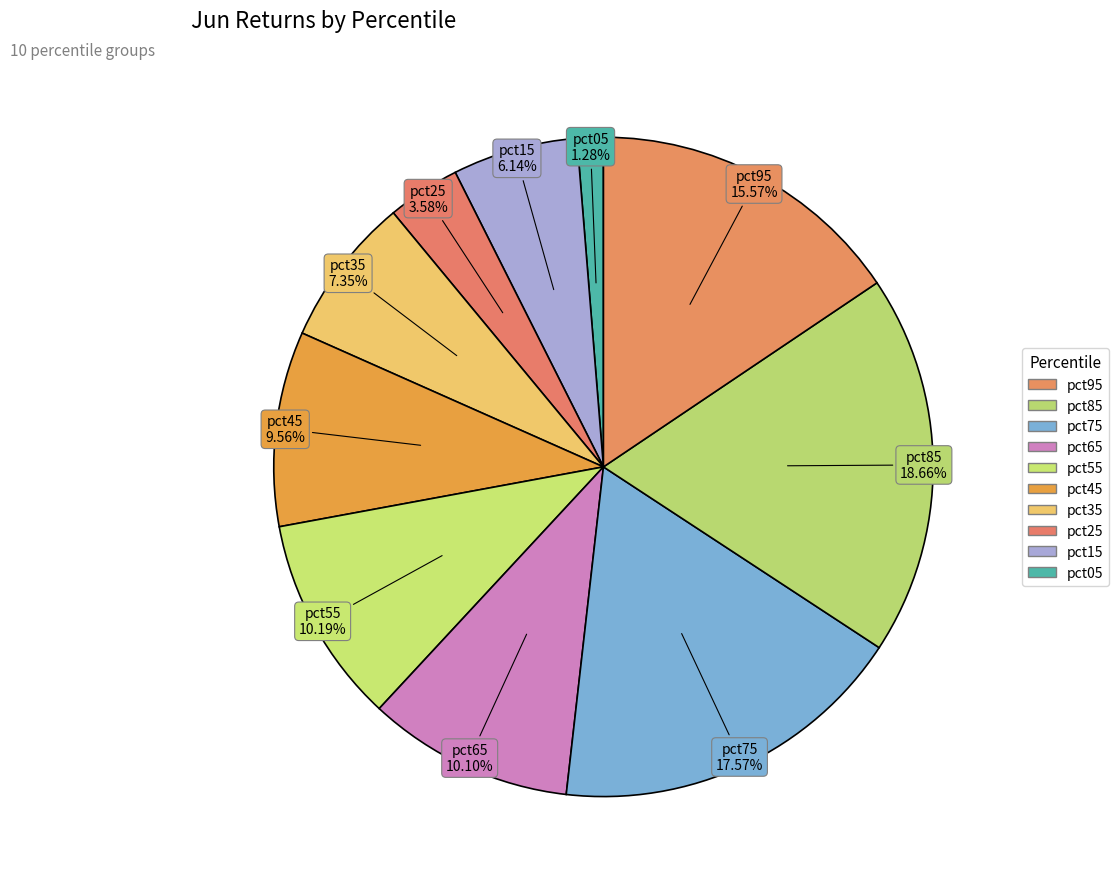

How many slices are in this pie chart?

10